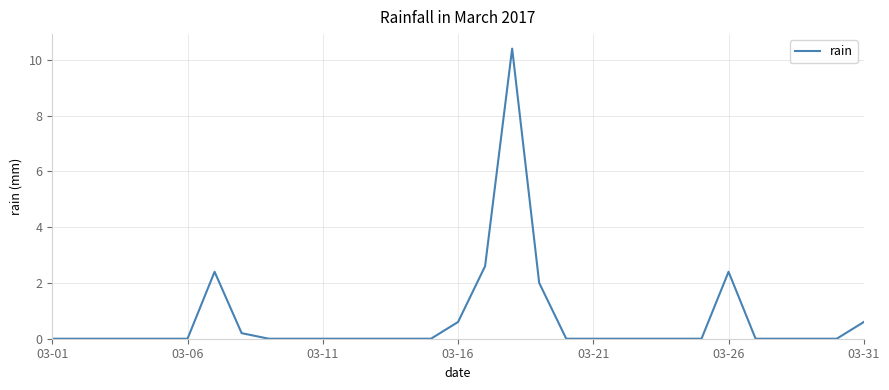

What is the sum of all values?

21.2